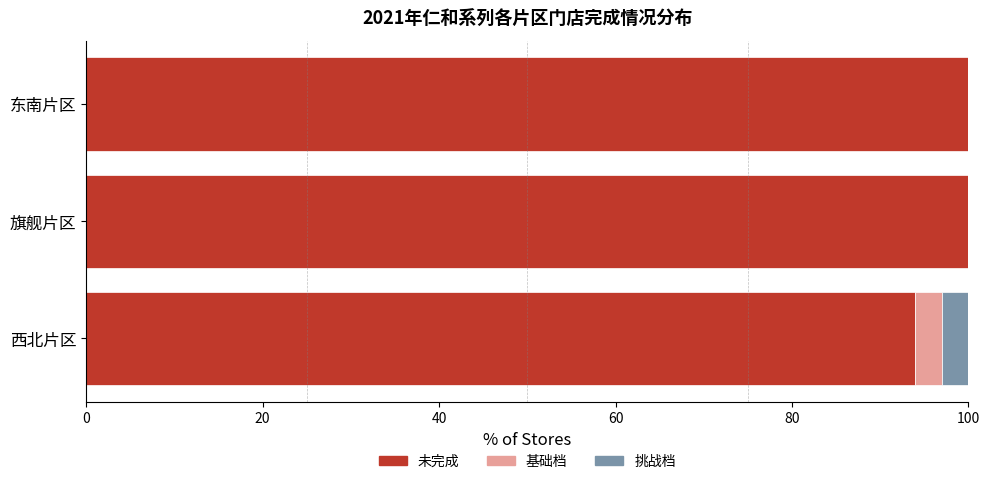

How many data points does each series have?

3